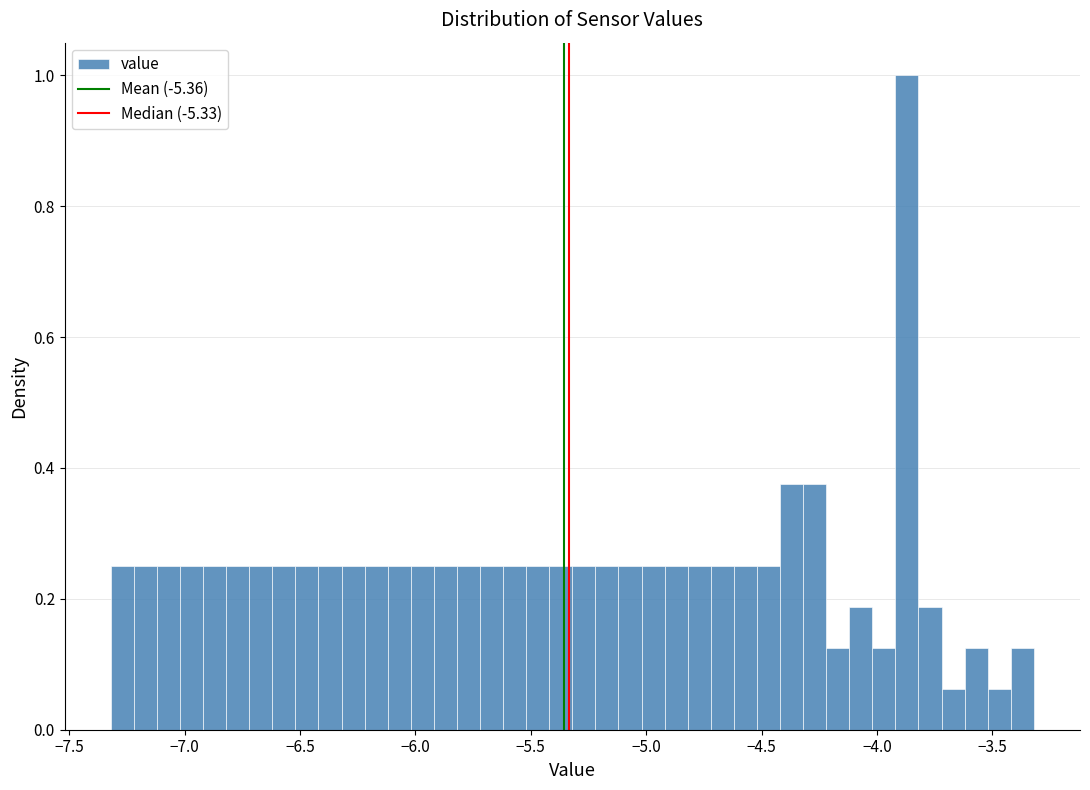

Around what value on the x-axis is the tallest bar? Give the approximate position of its centre, as read against the axis.

-3.85